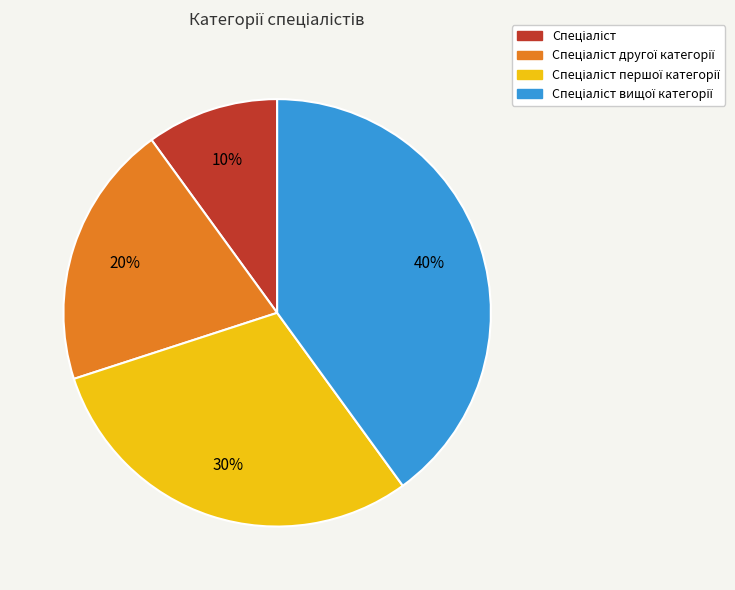

Count the number of slices in the pie.

4